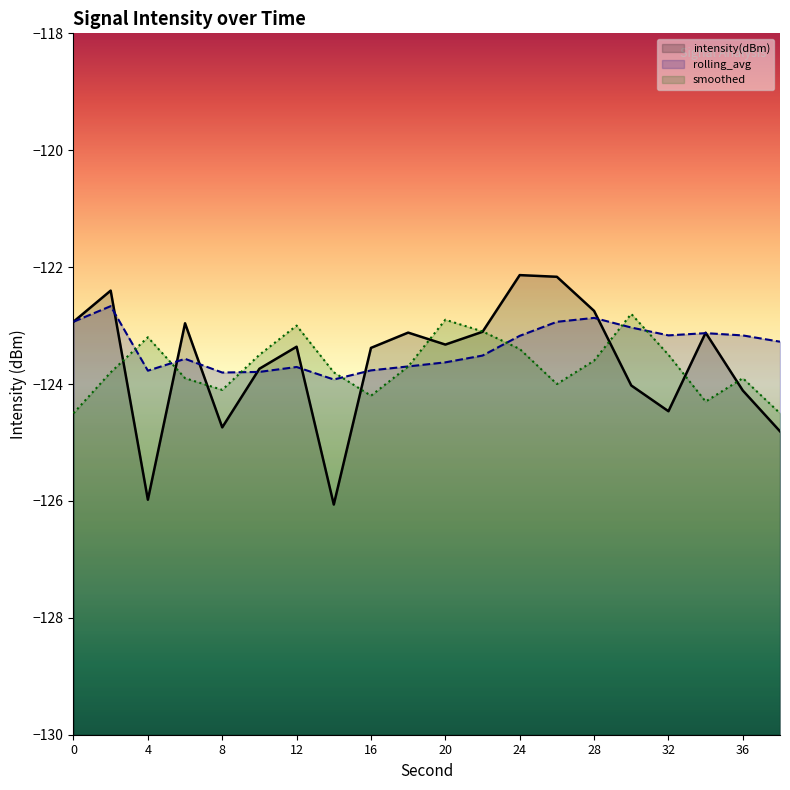

How many lines are shown in the chart?

3